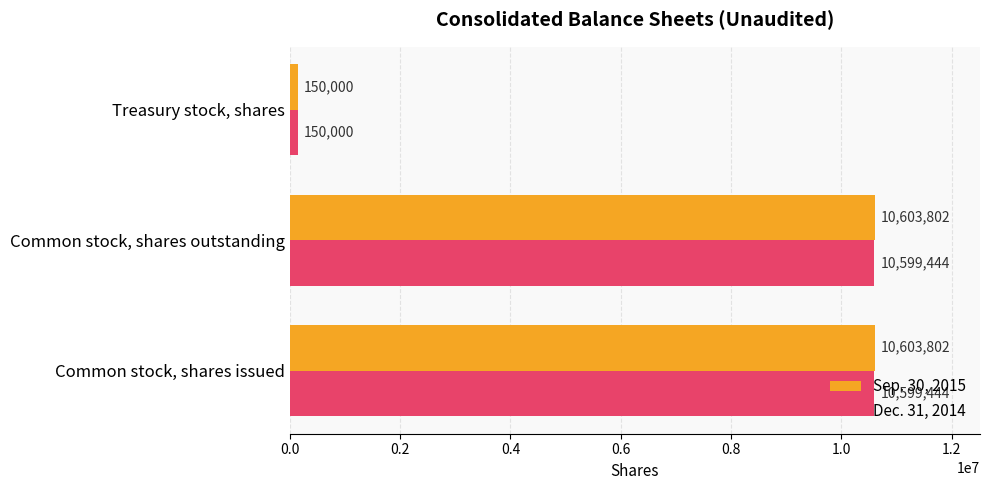

Rank the series by their average value, from highest to lowest.

Sep. 30, 2015, Dec. 31, 2014